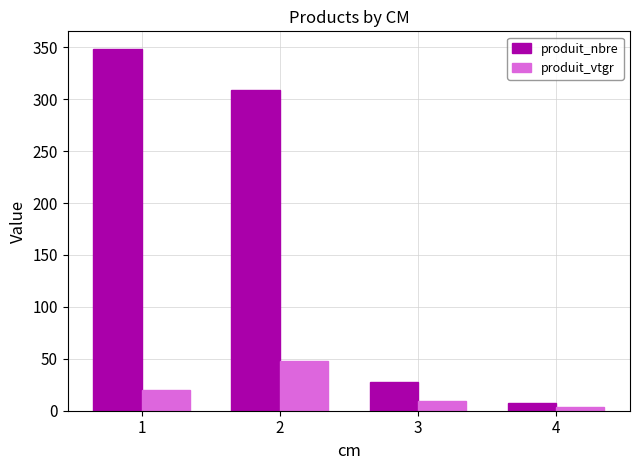

Reading right to left, transcribe all the data shown in this chart.

produit_nbre: 4=7.0	3=28.0	2=309.0	1=348.0
produit_vtgr: 4=3.7	3=9.6	2=47.9	1=20.0